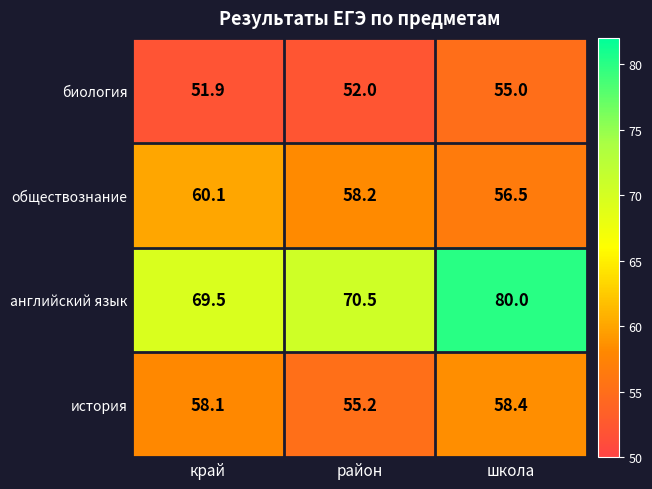

Reading right to left, what are all the values shown in this chart?

биология: 55.0	52.0	51.9
обществознание: 56.5	58.2	60.1
английский язык: 80.0	70.5	69.5
история: 58.4	55.2	58.1